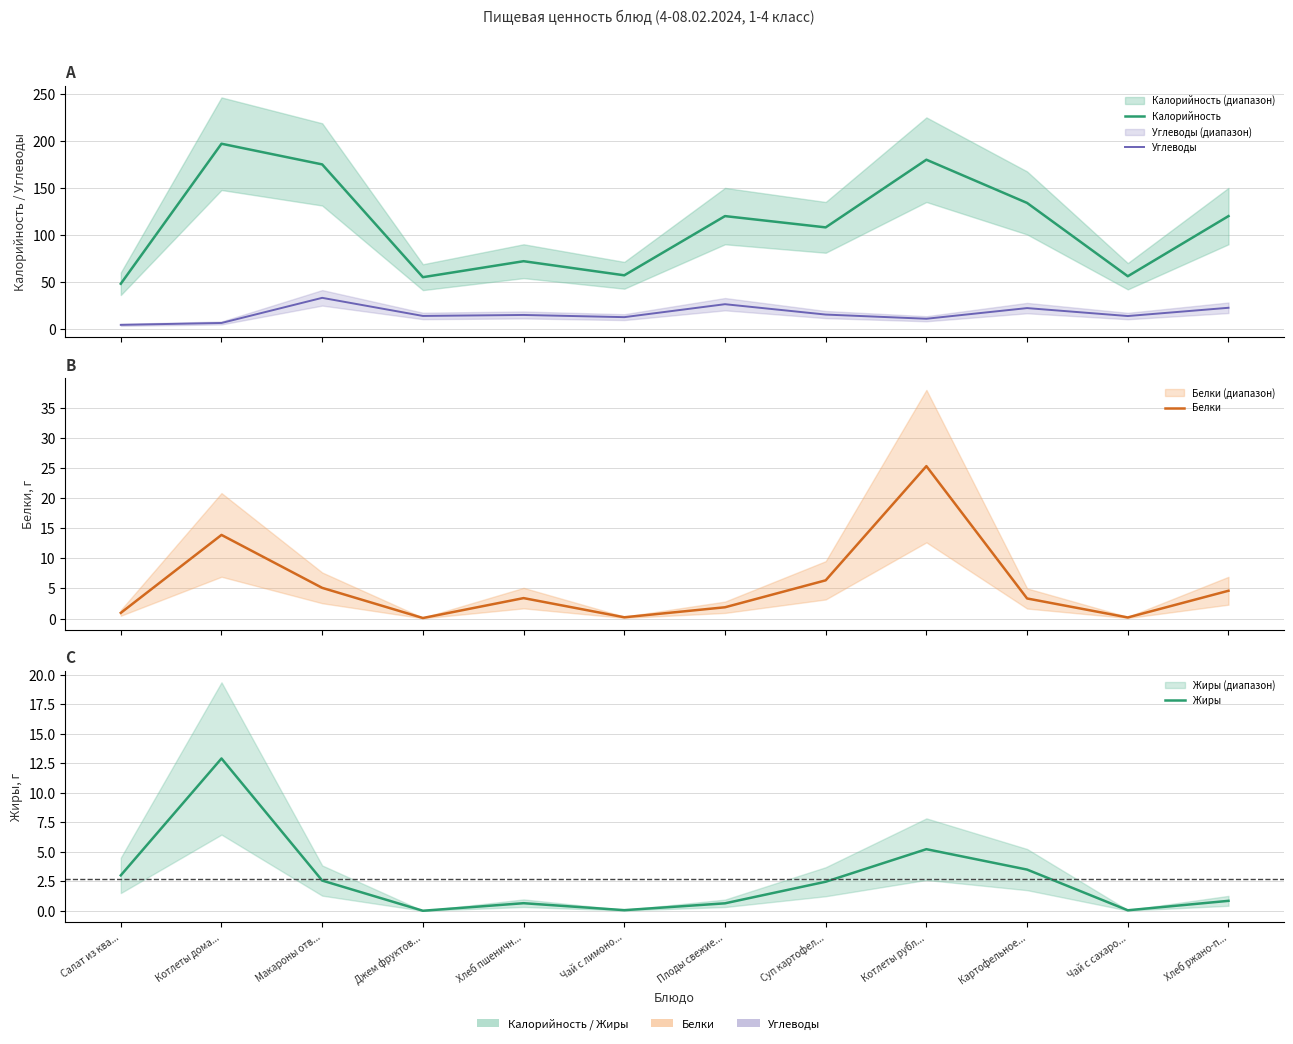

What is the difference between the Белки values at Хлеб ржано-п... and Салат из ква...?

3.7